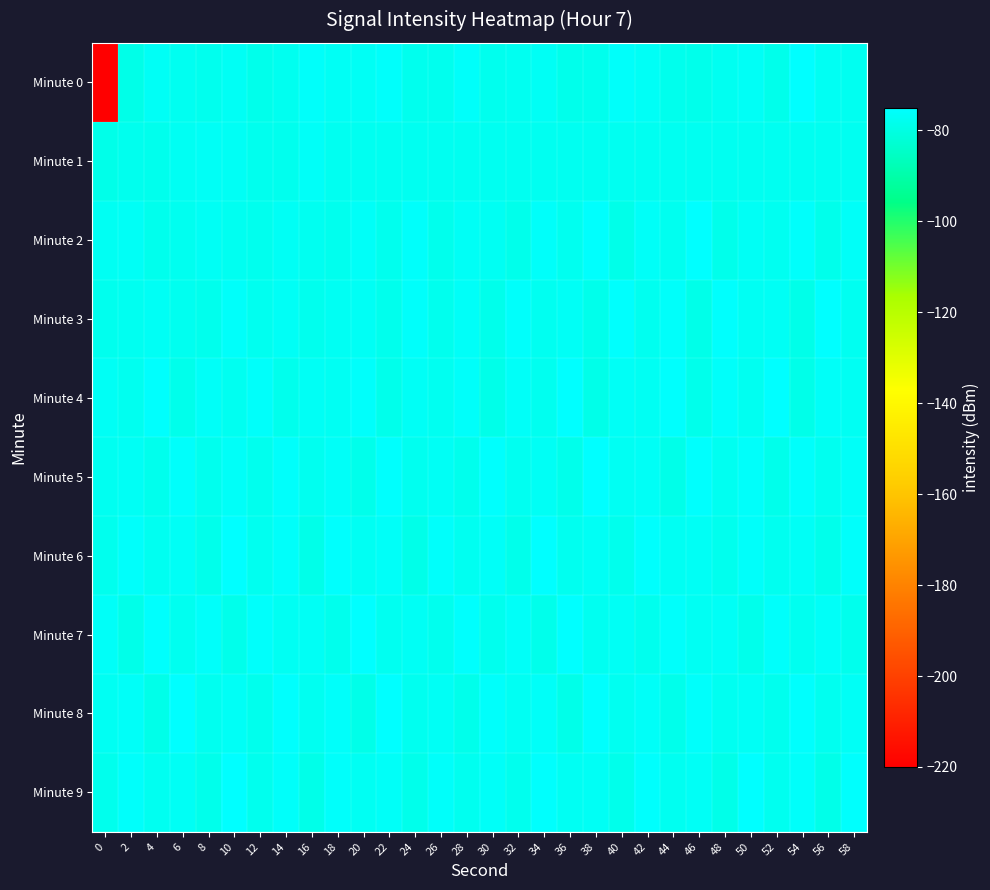

How many distinct data groups are displayed?

10